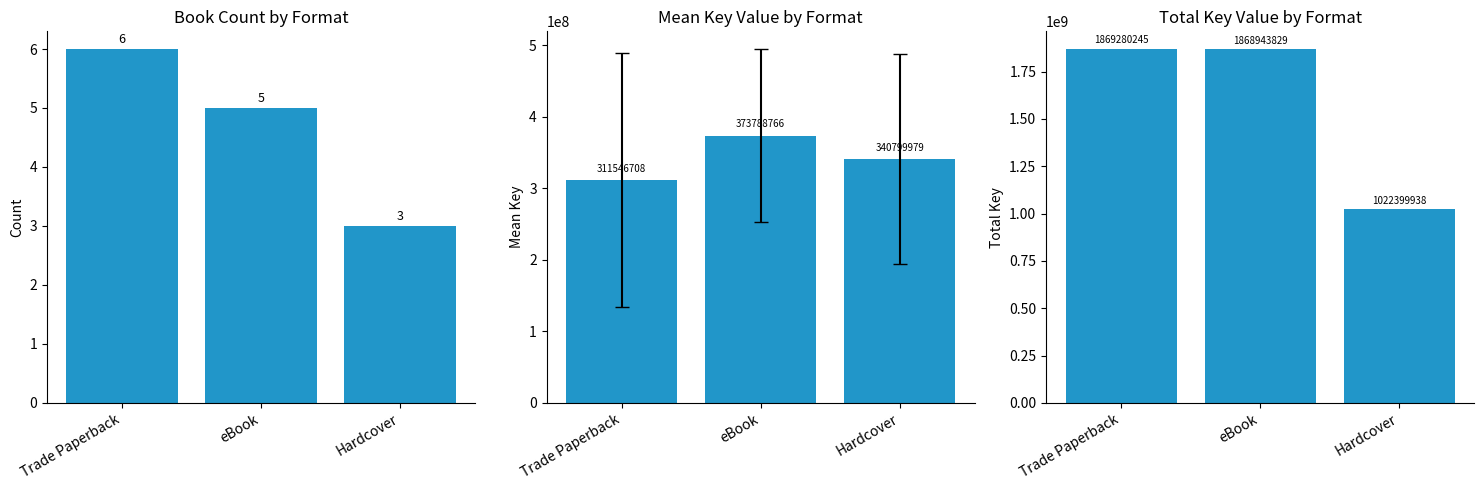

What is the difference between the maximum and minimum values in the Mean Key series?

62242058.3